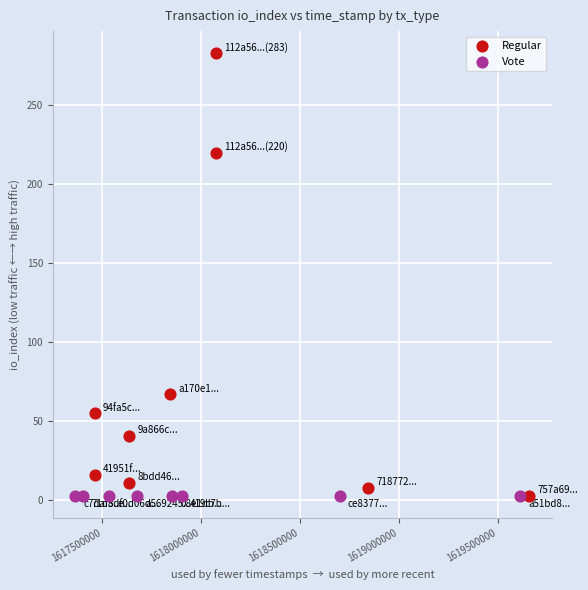

Which series contains the highest Y value?

Regular